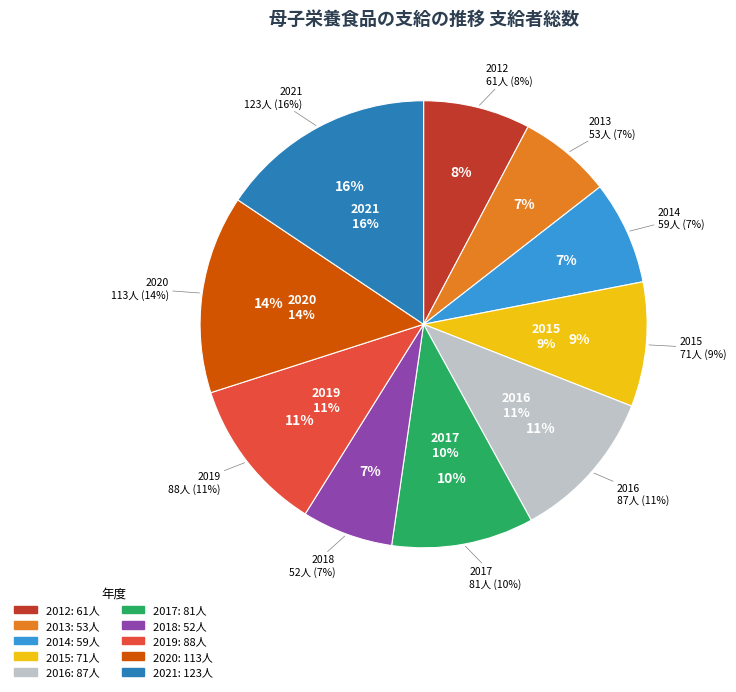

What percentage is the 2020 slice, to the nearest percent?

14%